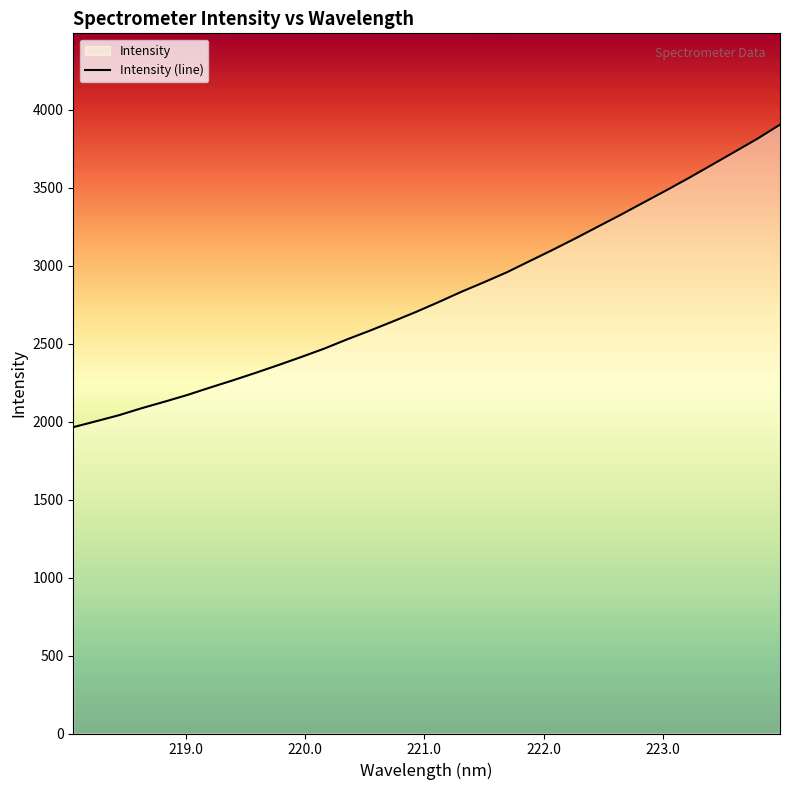

What is the minimum value shown in the chart?

1964.0